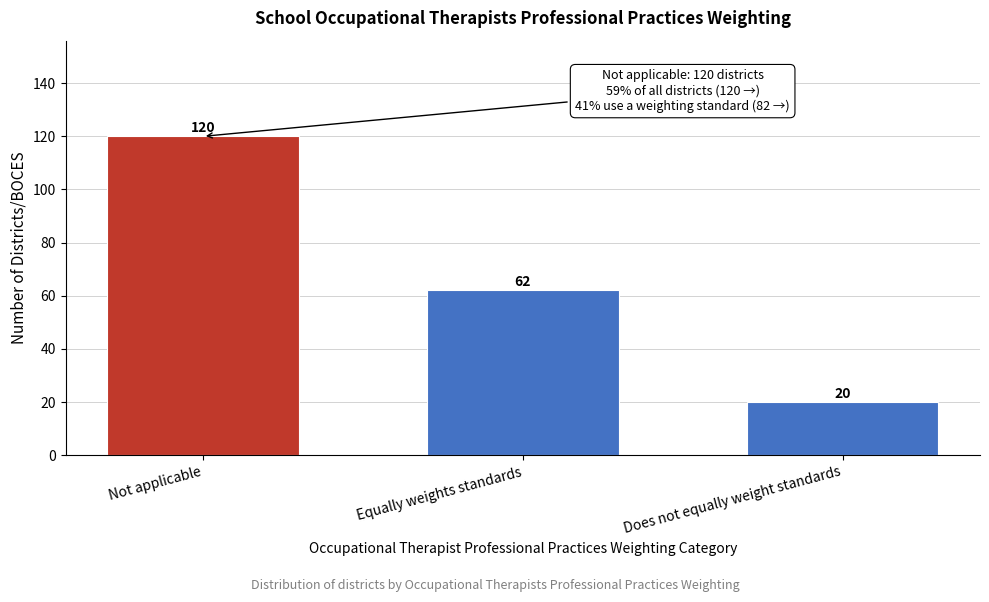

Reading right to left, extract all data points from this chart.

20	62	120